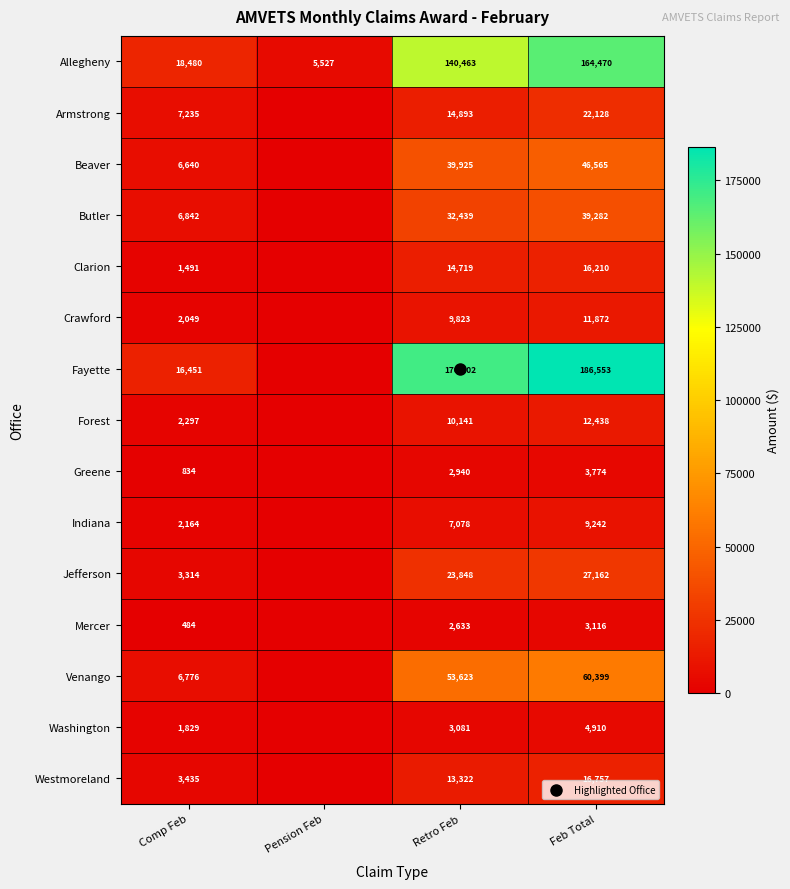

What is the spread (max minus min) of values at Comp Feb?

17996.3